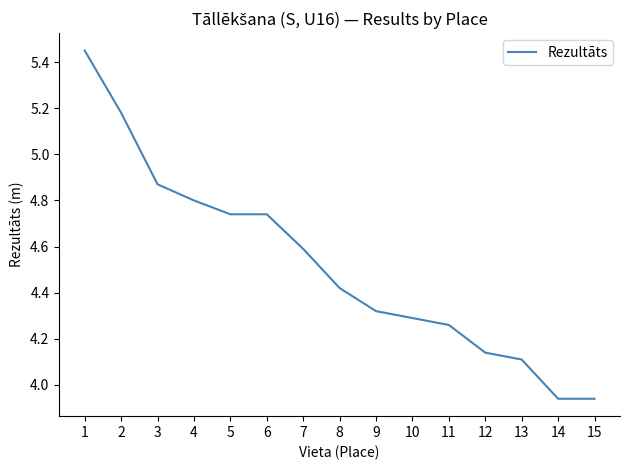

Where does the data first go above 4?

1